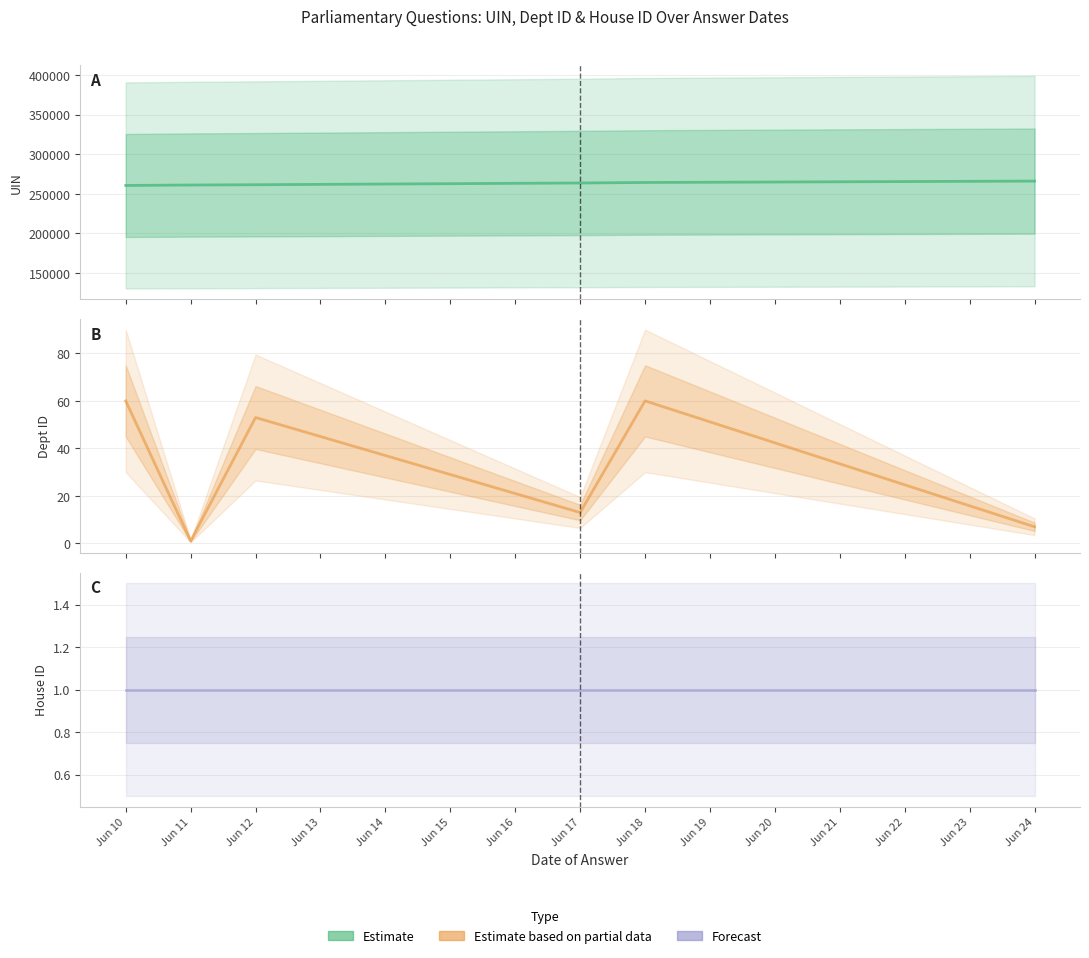

How many series are shown in this chart?

3